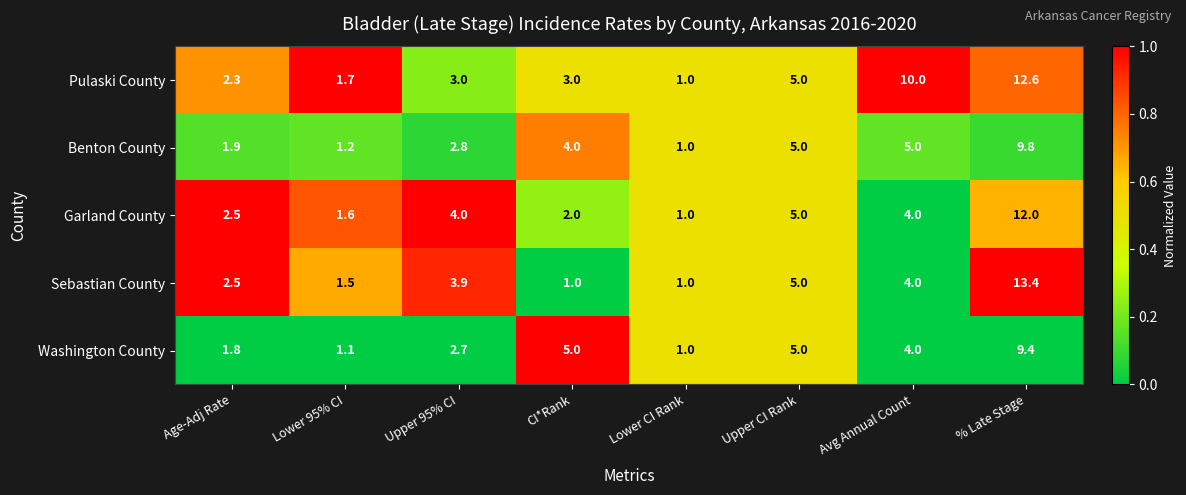

The Garland County series shows 1.6 at Lower 95% CI. True or false?

True